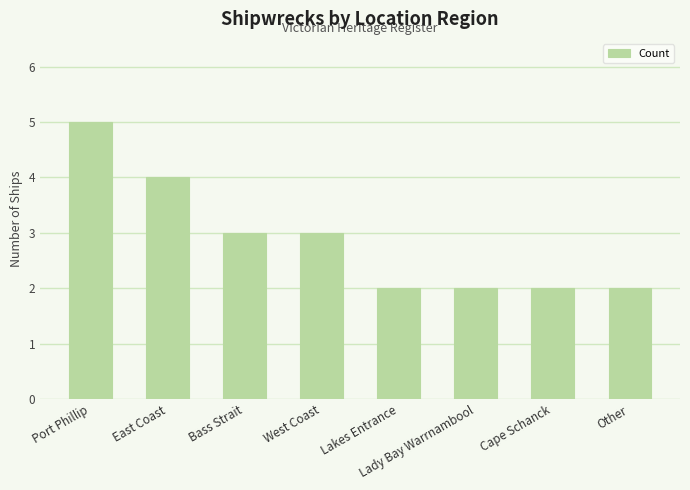

What is the label of the 7th bar from the left?

Cape Schanck